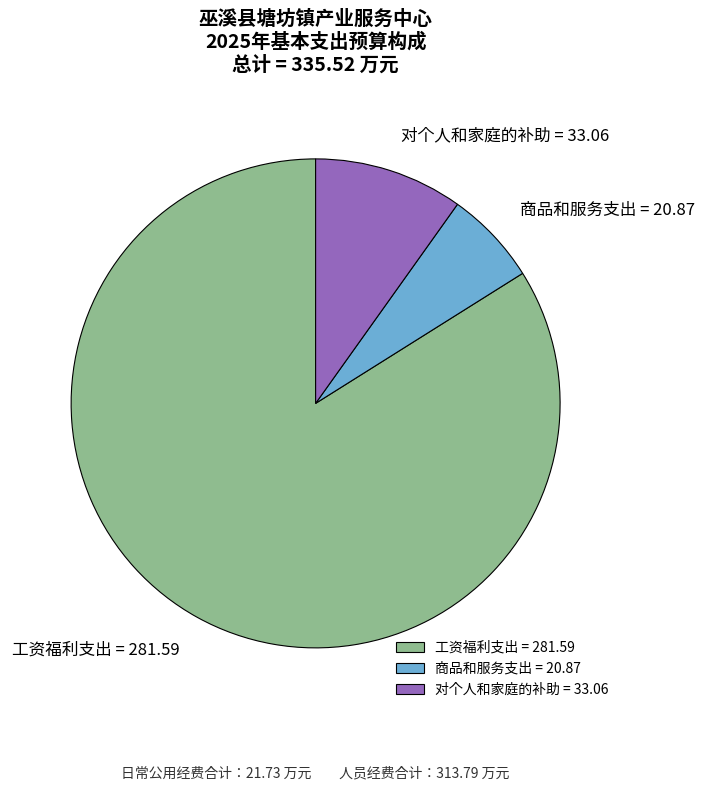

True or false: 商品和服务支出 = 20.87 accounts for 6% of the total.

True